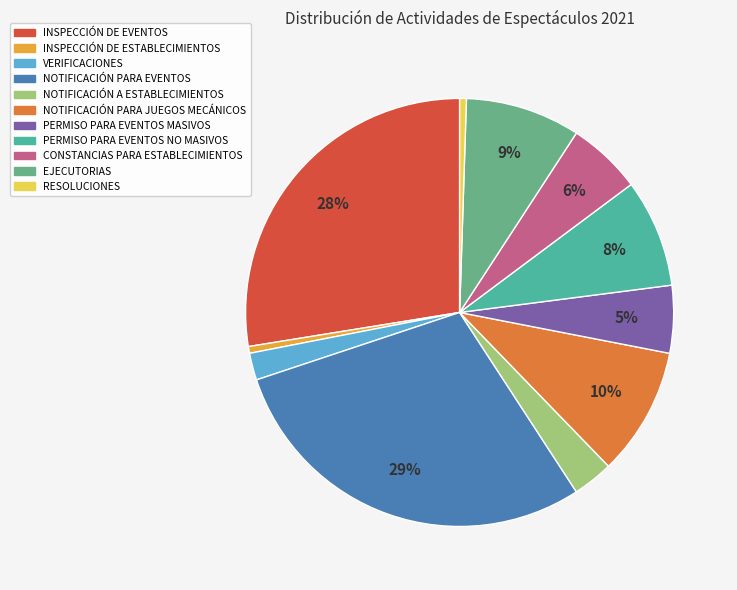

Does INSPECCIÓN DE EVENTOS represent more than half of the total?

No